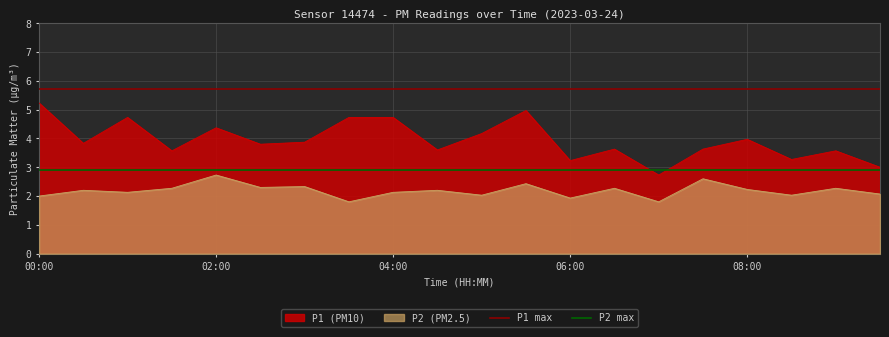

Is it true that P1 (PM10) equals 5.9 at 08:00?

False